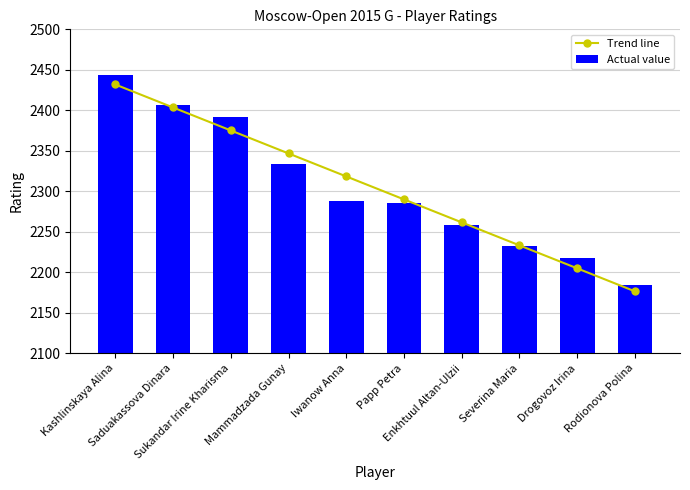

What is the total value across all series at Rodionova Polina?

4360.5